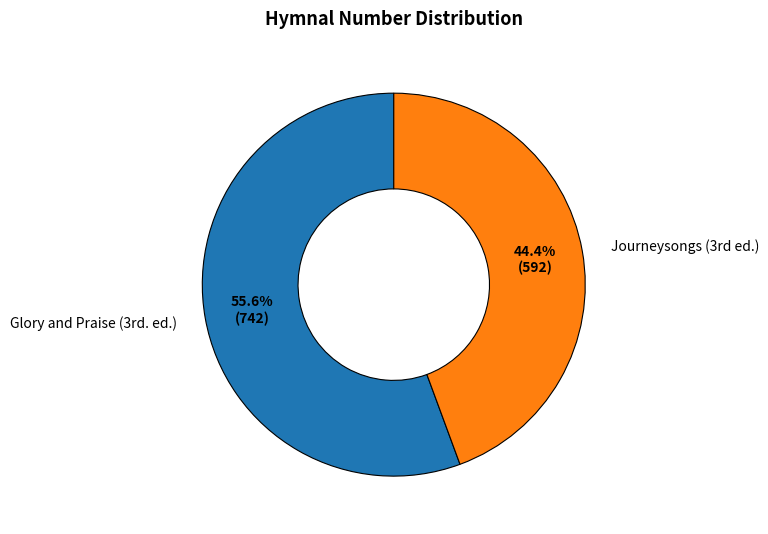

Count the number of slices in the pie.

2